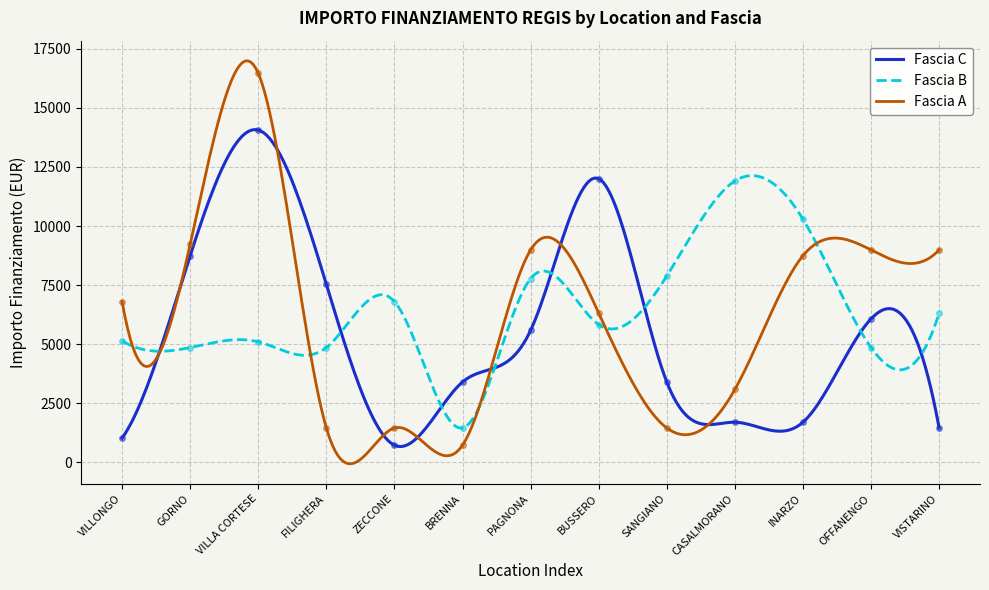

What position from the right is INARZO?

3